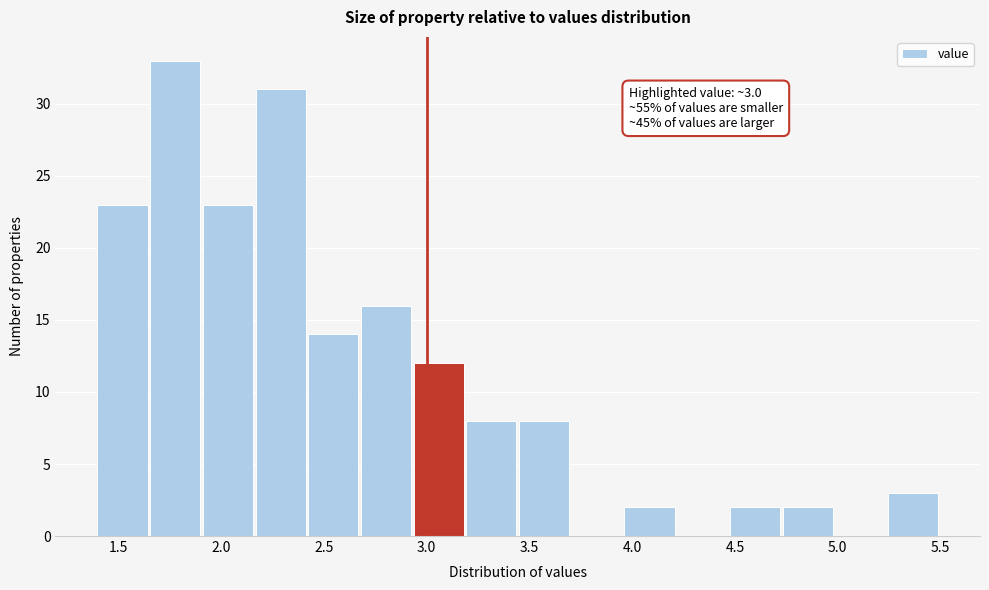

Over which range of the x-axis is the bar tallest?

1.65 to 1.90